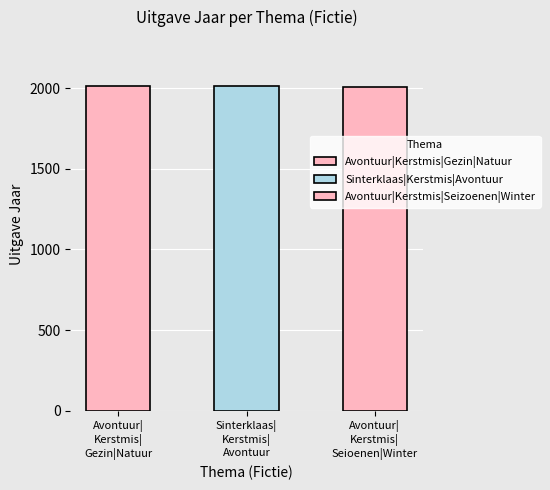

Rank the categories by value from highest to lowest.

Avontuur | Kerstmis | Gezin | Natuur, Sinterklaas | Kerstmis | Avontuur, Avontuur | Kerstmis | Seizoenen | Winter